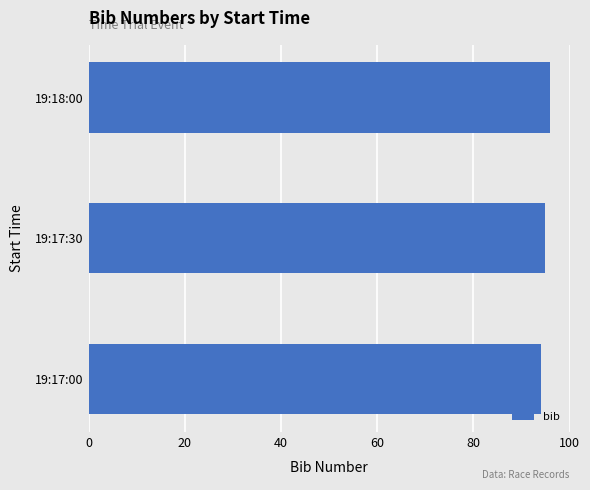

Does the chart contain stacked bars?

No